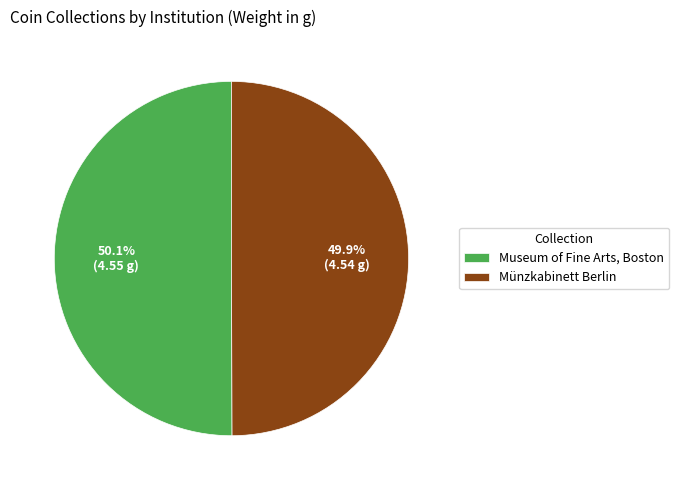

Combined, do Museum of Fine Arts, Boston and Münzkabinett Berlin account for over 50%?

Yes